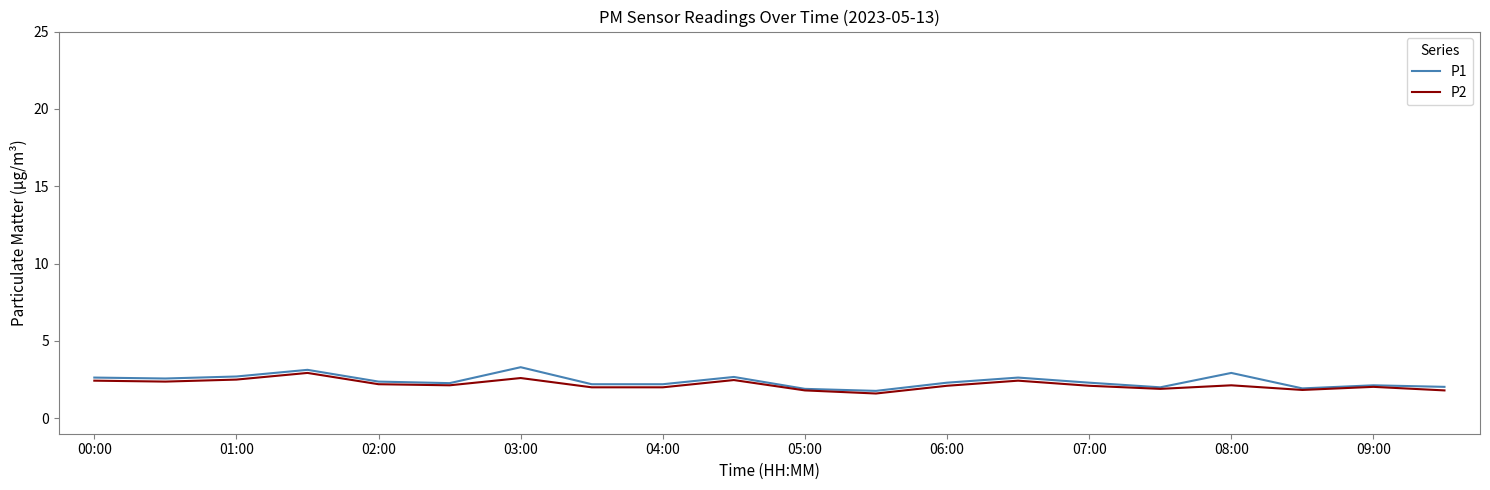

Which series has the largest range (max minus min)?

P1